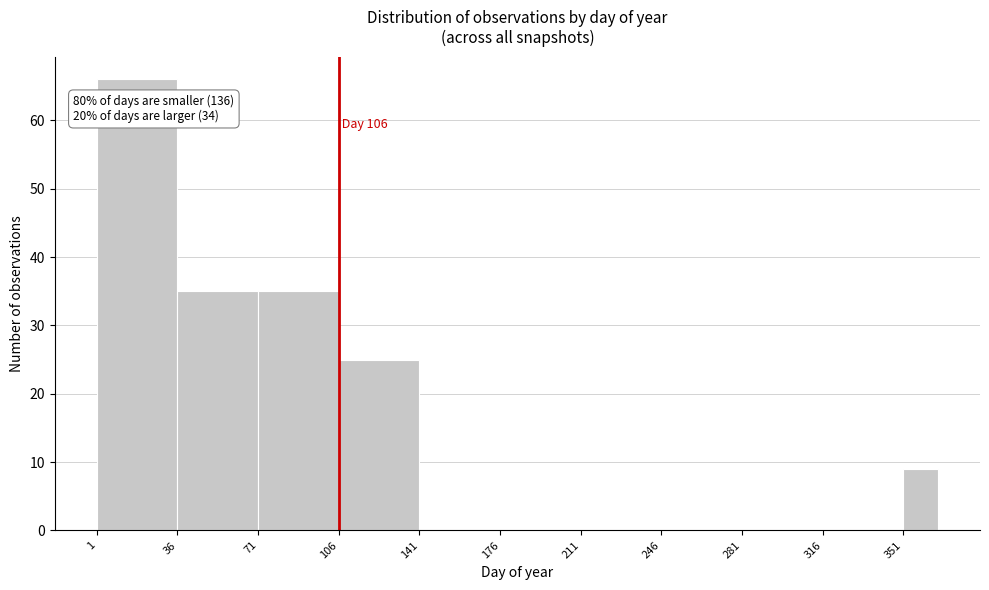

Read against the x-axis, roughly where is the centre of the tallest bar?

20